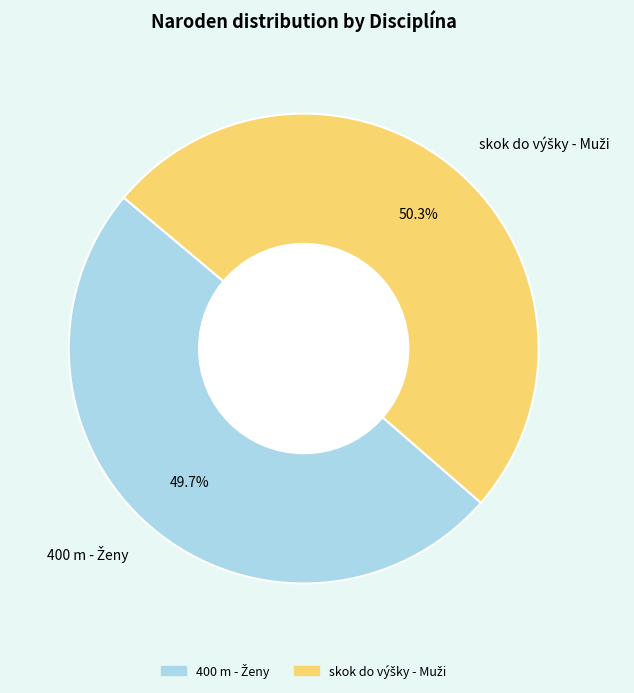

Is there a majority slice in this chart?

Yes